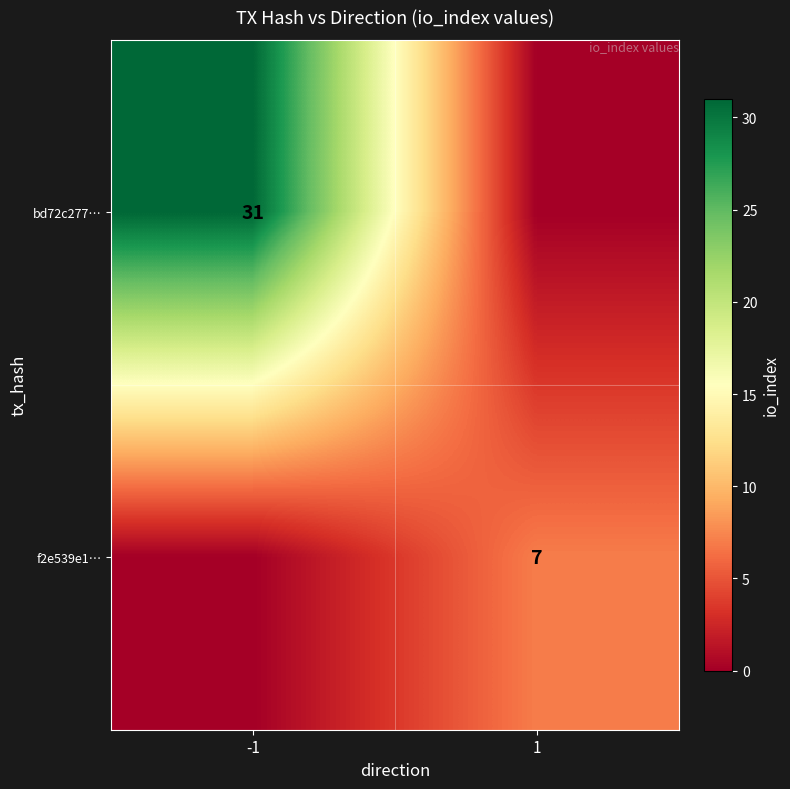

Is the value of bd72c277… at -1 greater than the value of f2e539e1… at 1?

Yes